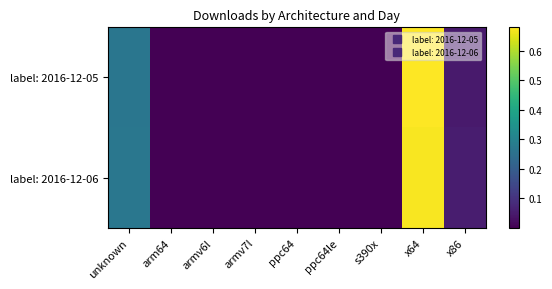

At which category is the sum across all series the highest?

x64